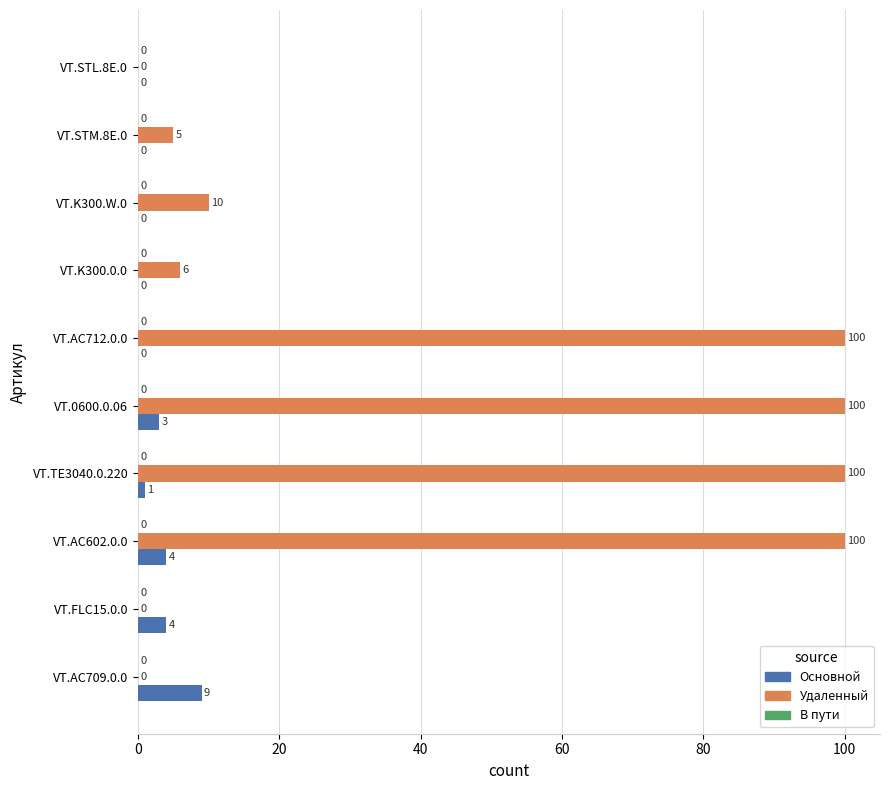

At which category is the sum across all series the highest?

VT.AC602.0.0